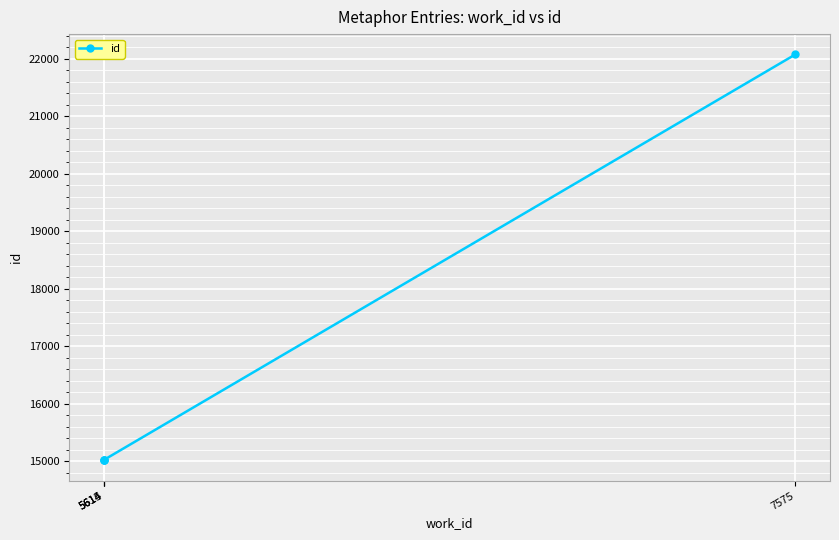

Which category has the highest value across all series?

7575